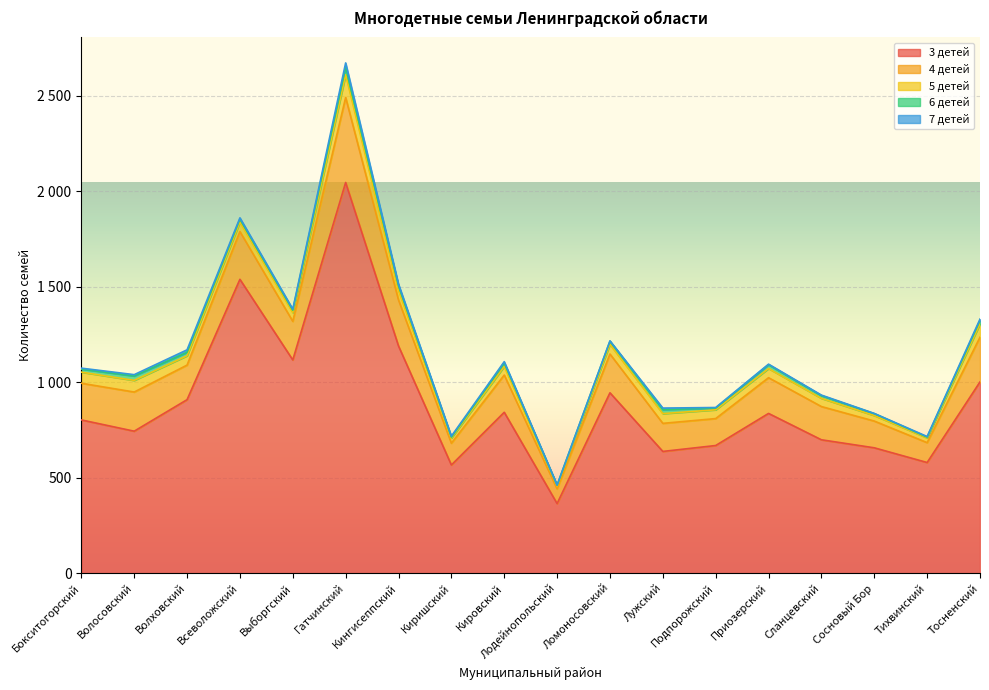

What is the difference between the maximum and second lowest values in the 3 детей series?

1479